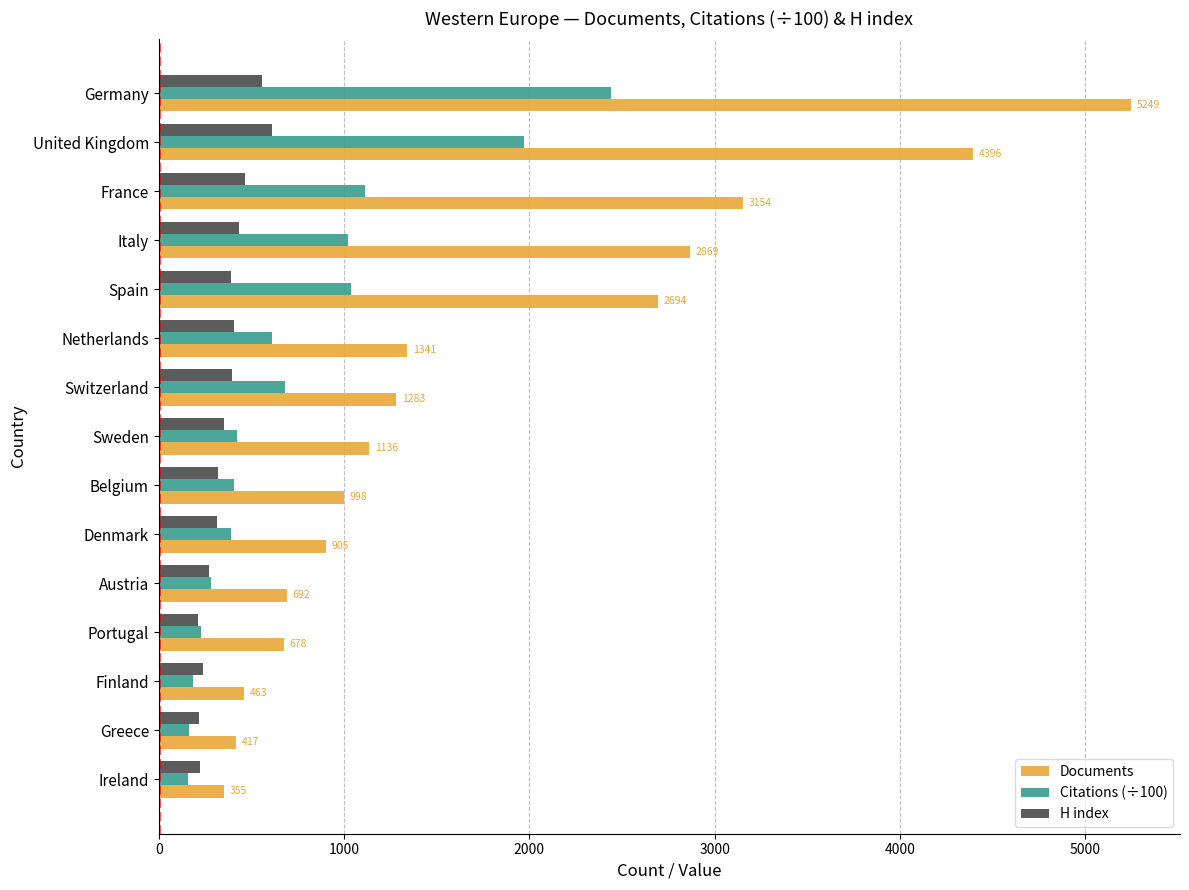

At how many categories does at least one series exceed 4662?

1